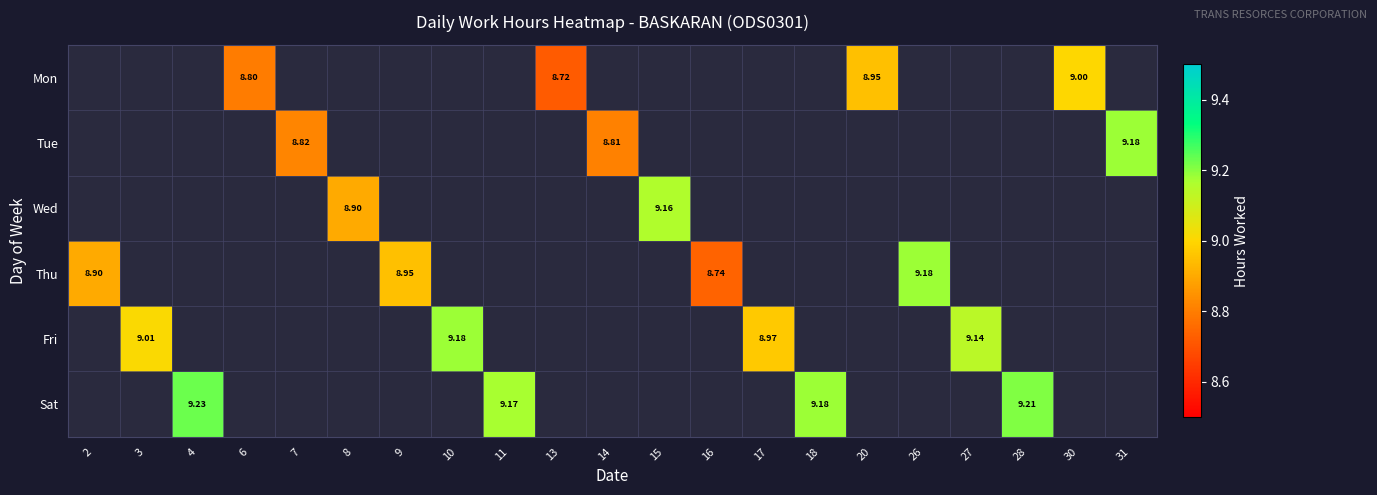

How many distinct data groups are displayed?

6